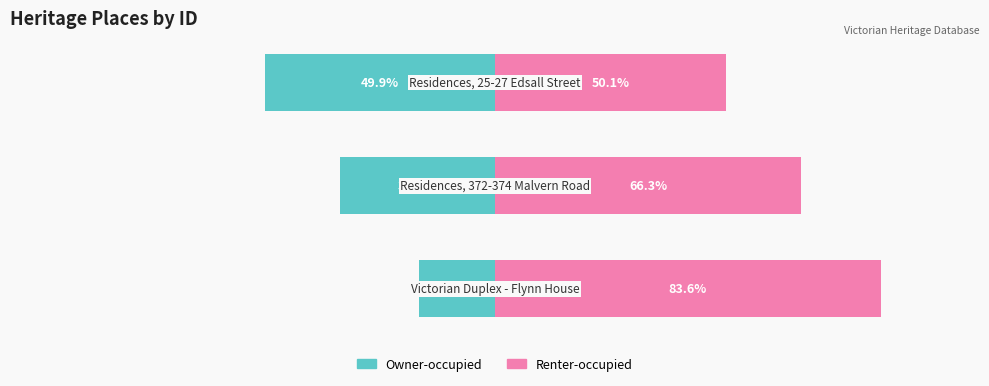

Is it true that Owner-occupied equals -17.0 at 1?

False